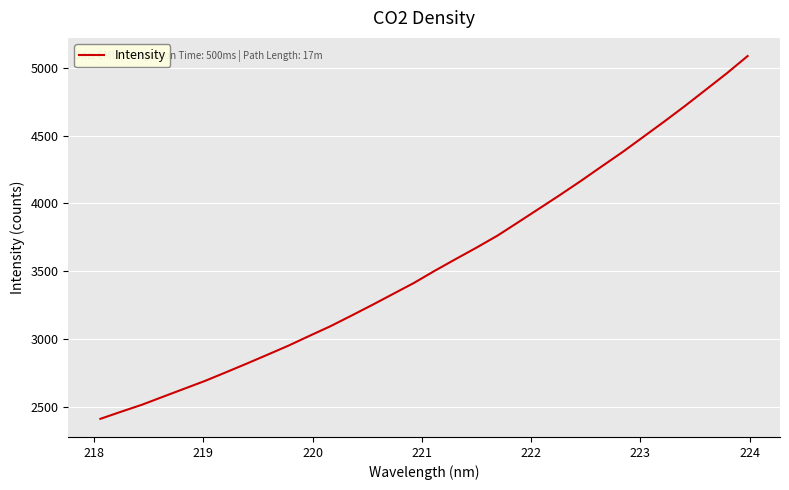

What is the difference between the maximum and minimum values?

2677.1